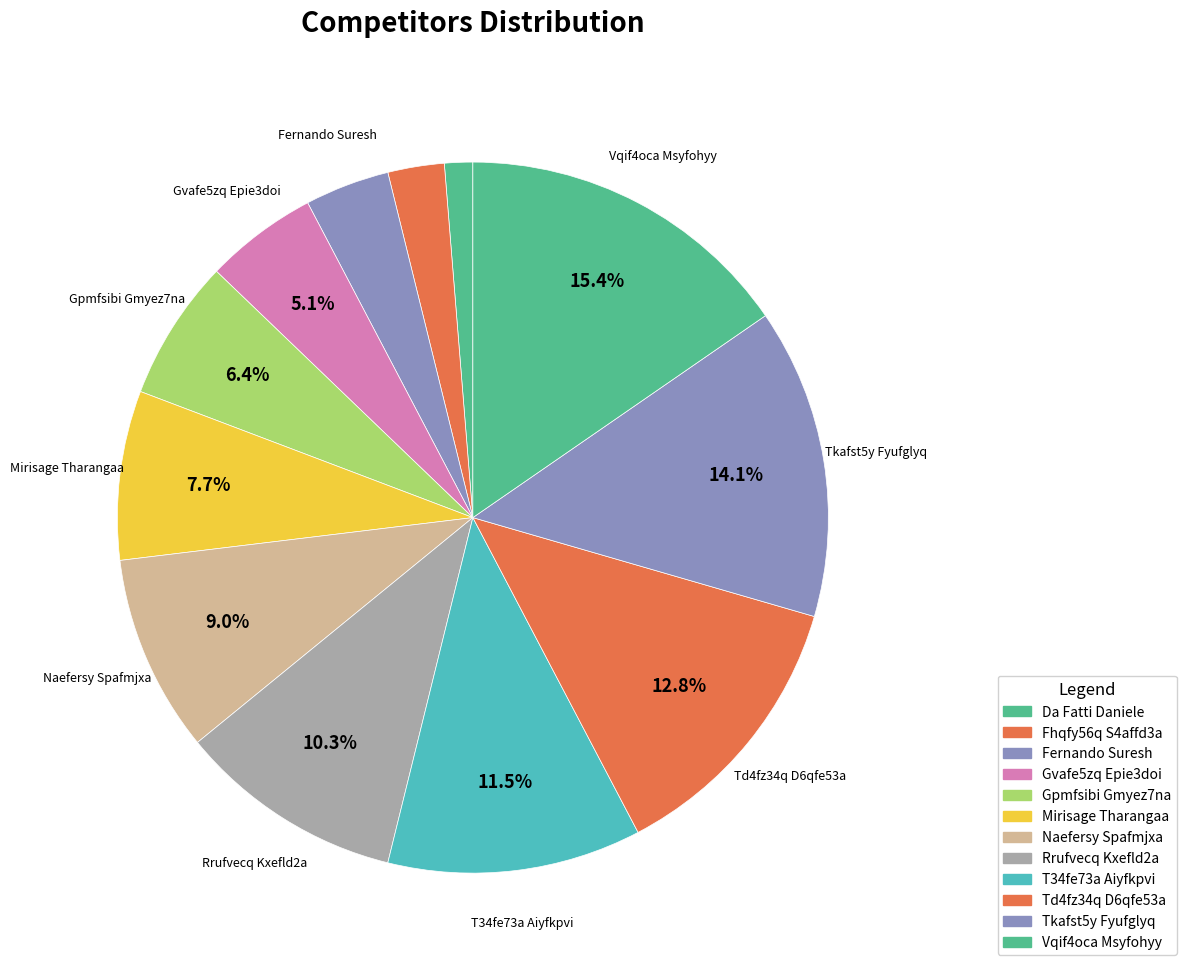

How much of the chart is everything except Rrufvecq Kxefld2a?

89.7%